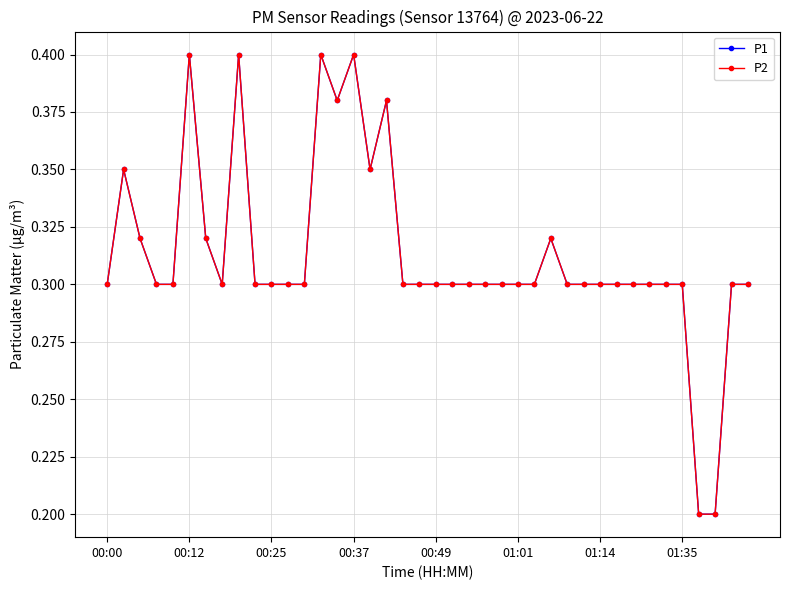

Is this an area chart (filled region under the line)?

No